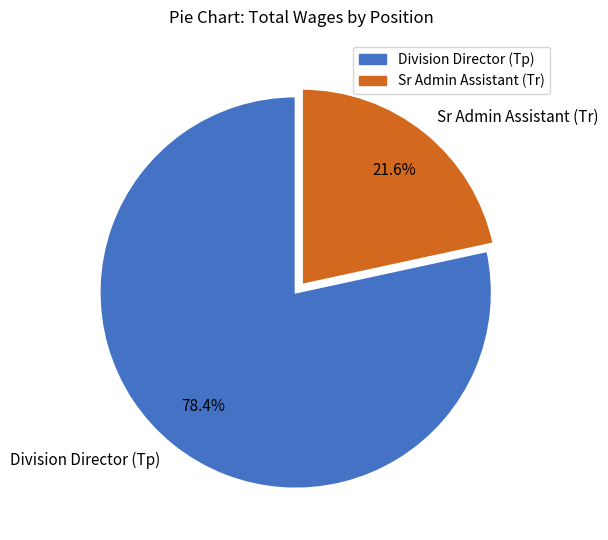

Rank the categories by value from highest to lowest.

Division Director (Tp), Sr Admin Assistant (Tr)